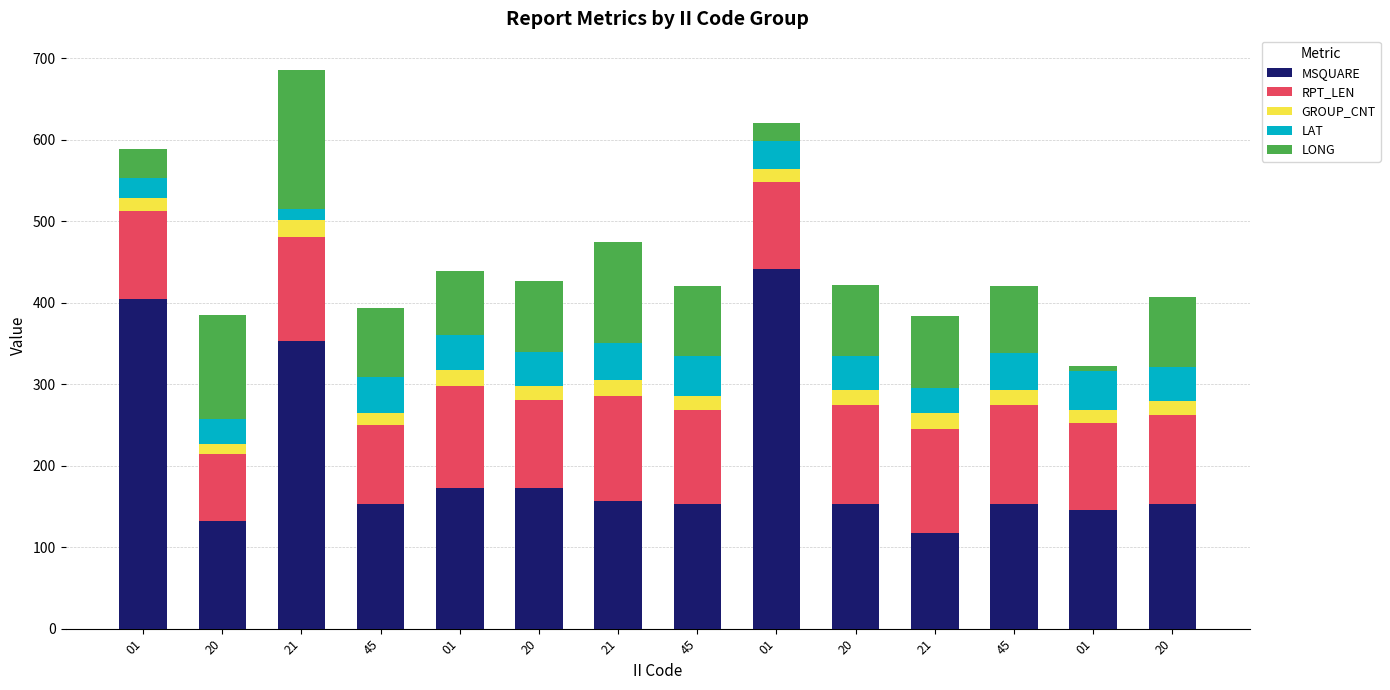

Does the chart contain any negative values?

No